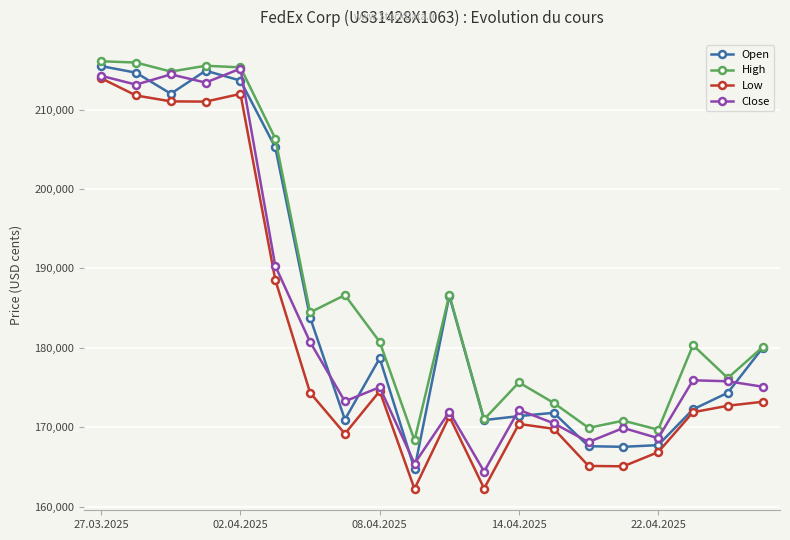

True or false: Low and High cross at least once.

False